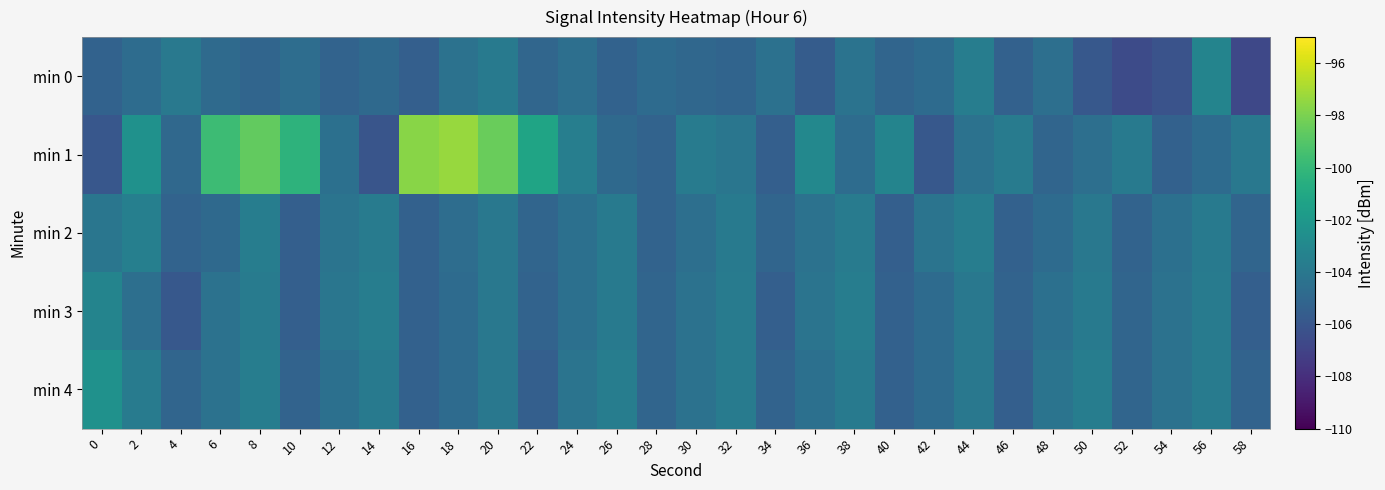

Which label corresponds to the largest value in the chart?

18